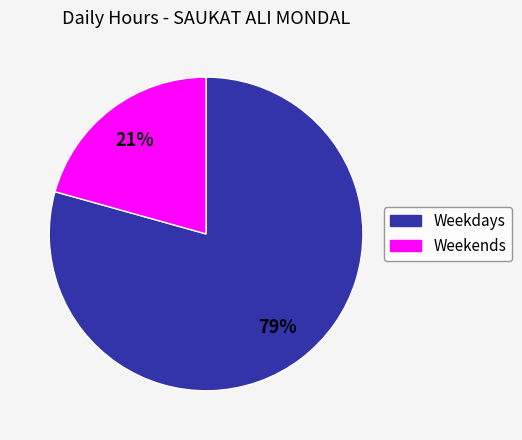

Is there a majority slice in this chart?

Yes